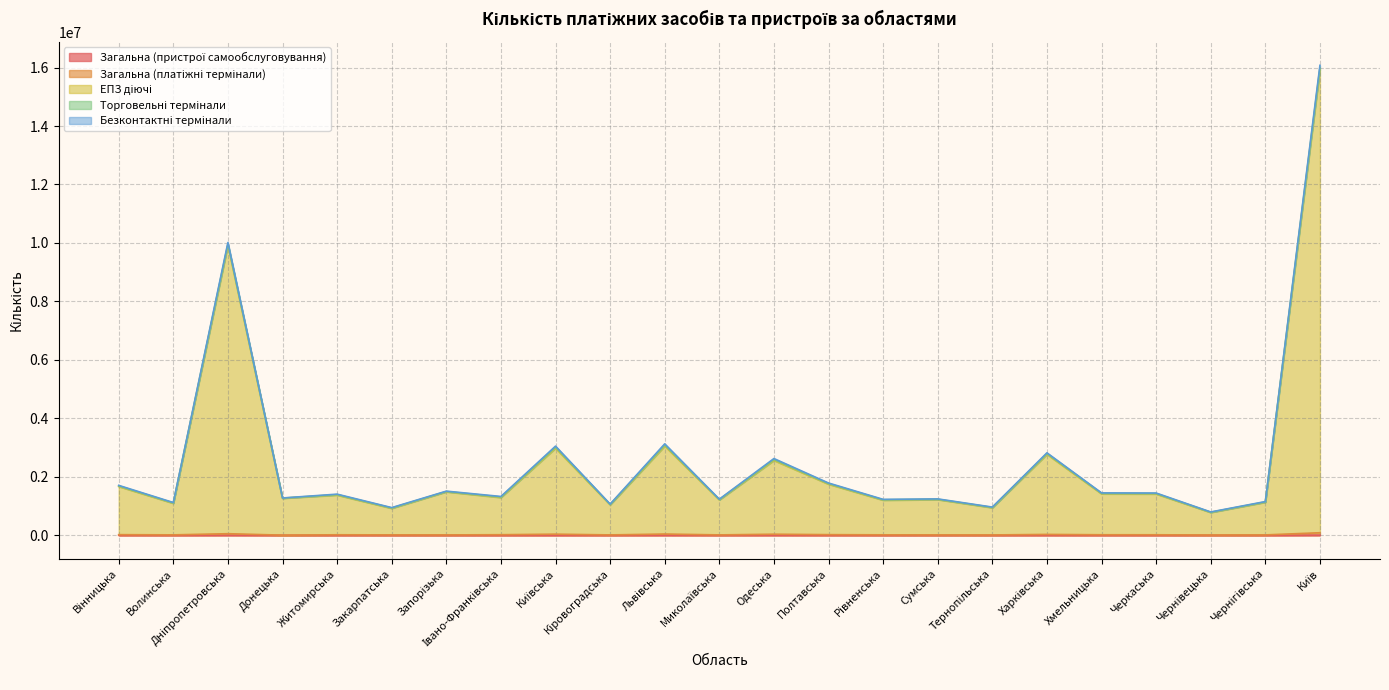

Is it true that ЕПЗ діючі equals 1130426 at Чернігівська?

True